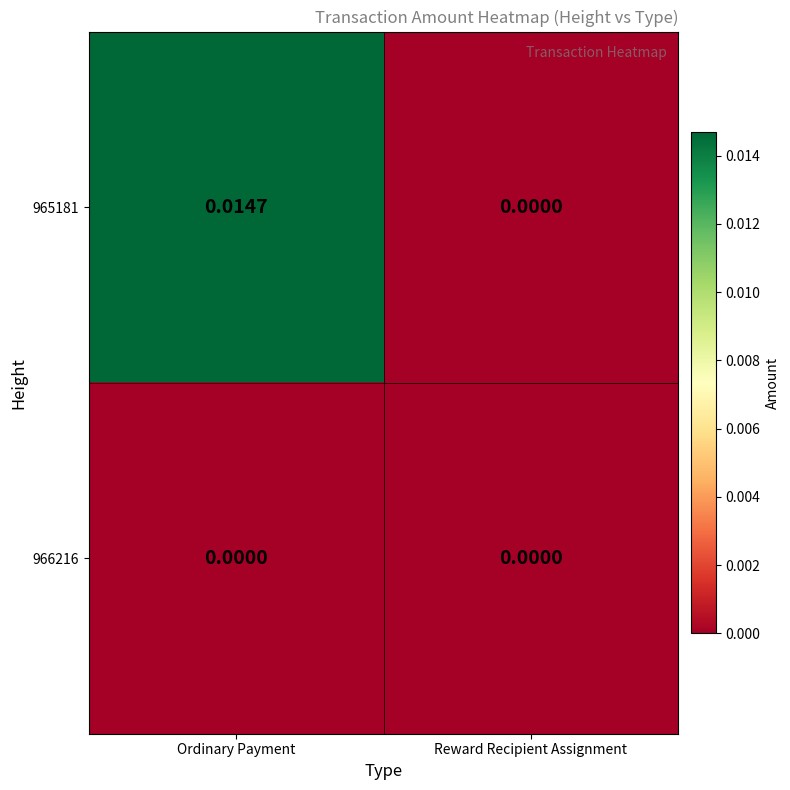

At which label does 965181 reach its minimum?

Reward Recipient Assignment